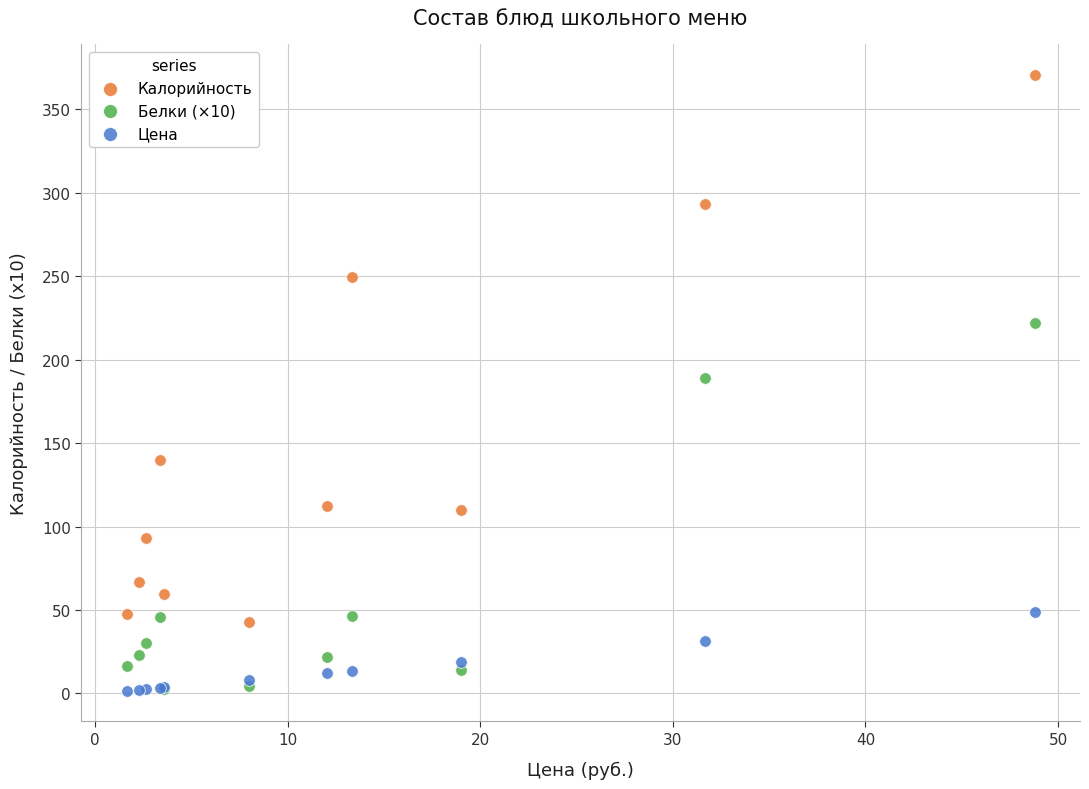

Which series reaches the maximum Y coordinate?

Калорийность